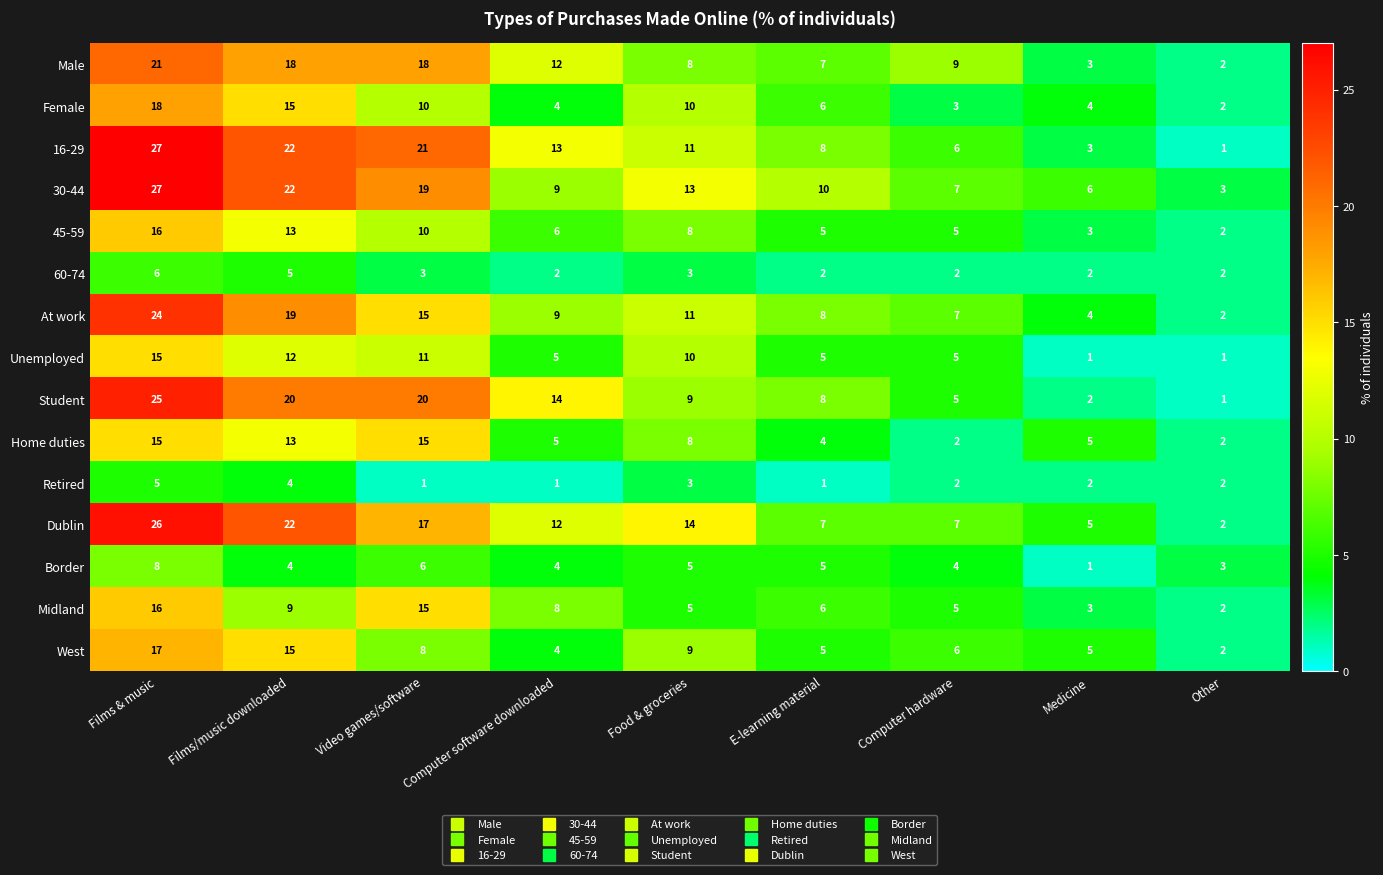

What is the sum of all West values?

71